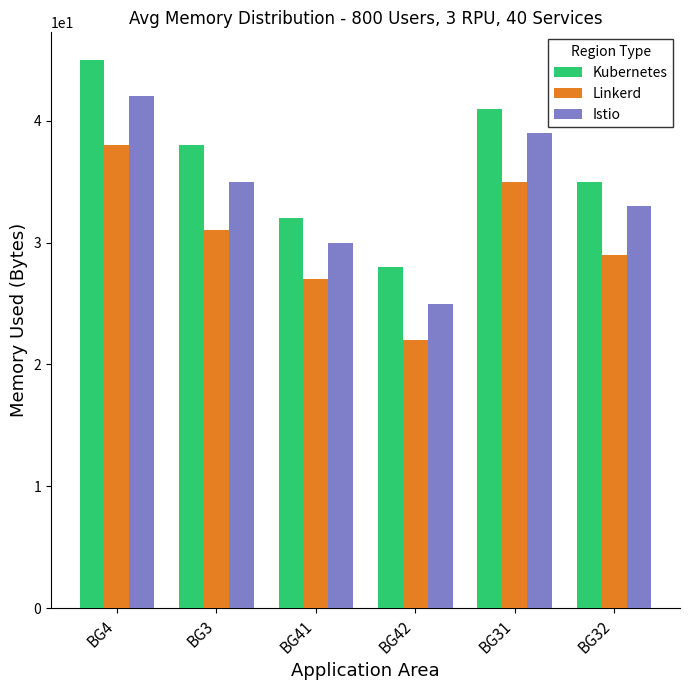

Is the value of Kubernetes at BG42 greater than the value of Linkerd at BG31?

No